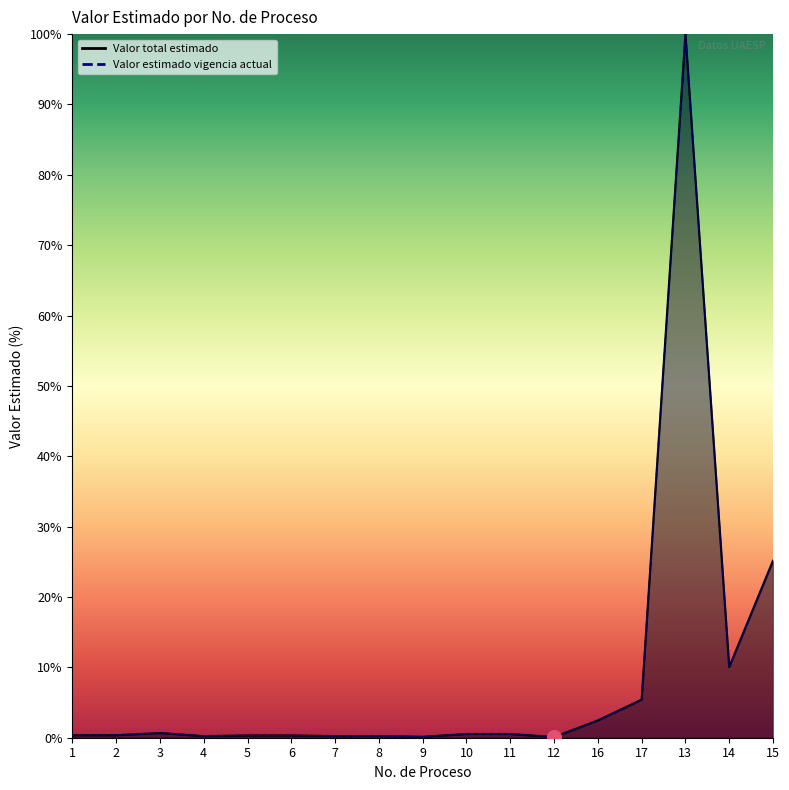

Where is Valor total estimado nearest to the value 50?

15